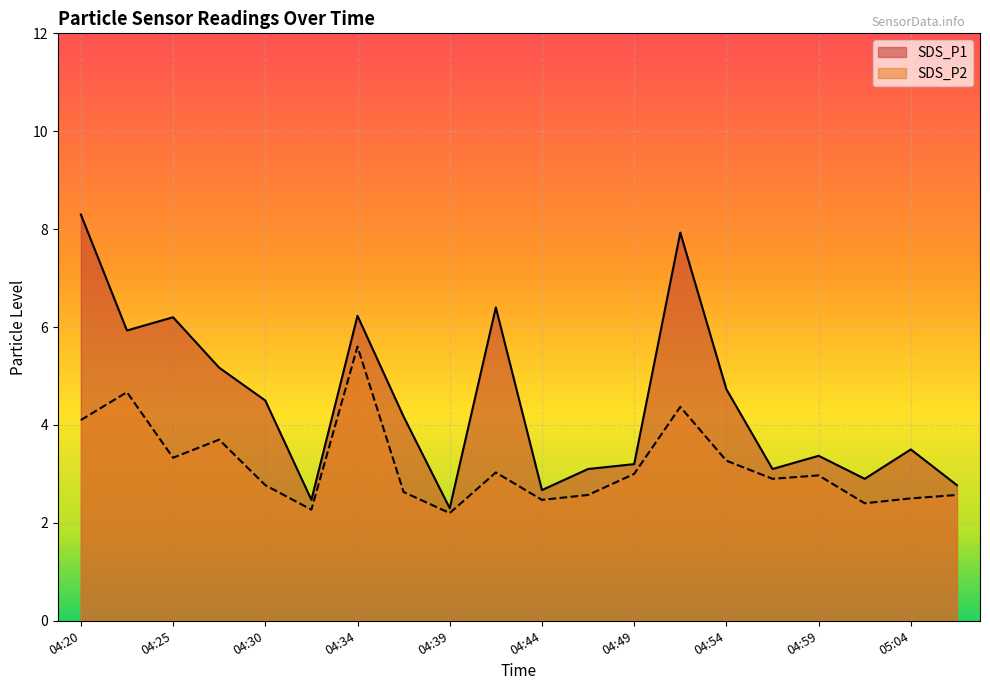

What is the greatest value displayed?

8.3